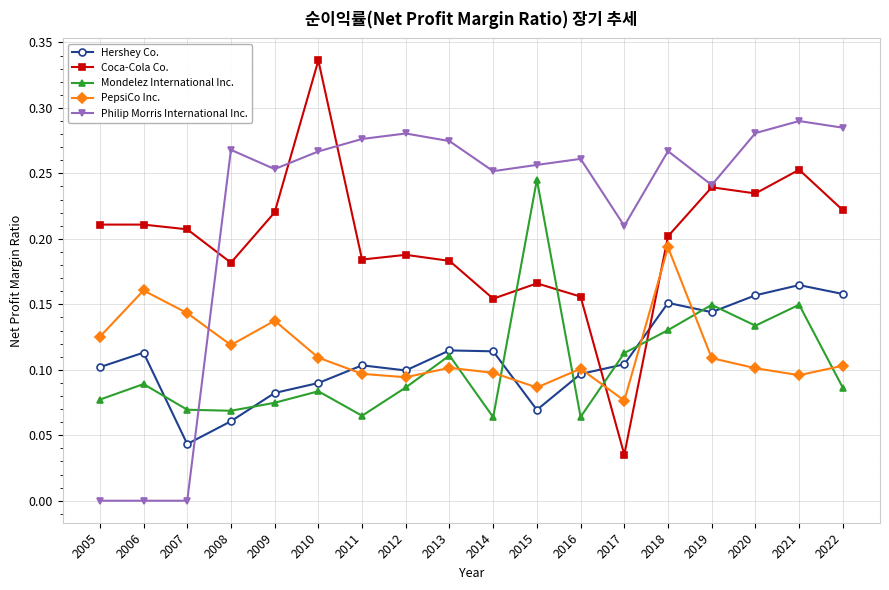

Which series changed the most between 2014 and 2022?

Coca-Cola Co.